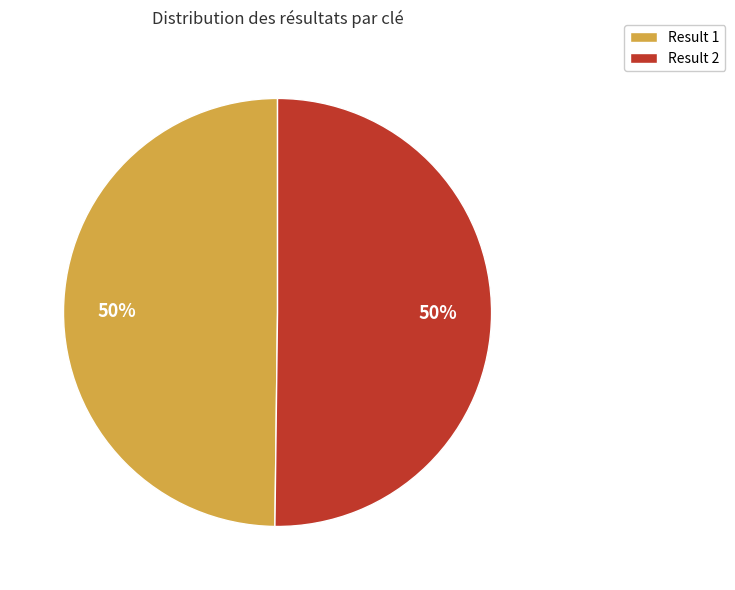

What percentage is the Result 2 slice, to the nearest percent?

50%